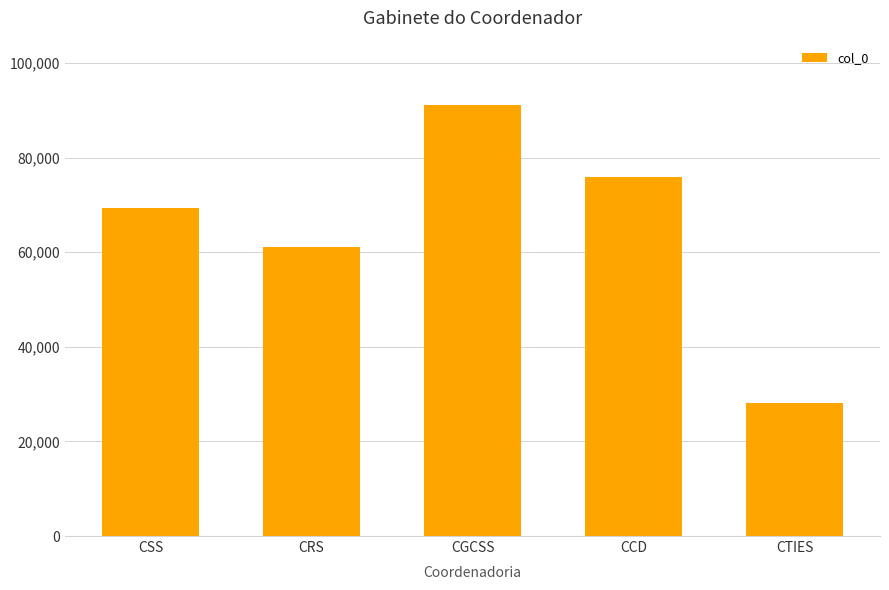

What is the minimum value shown in the chart?

28038